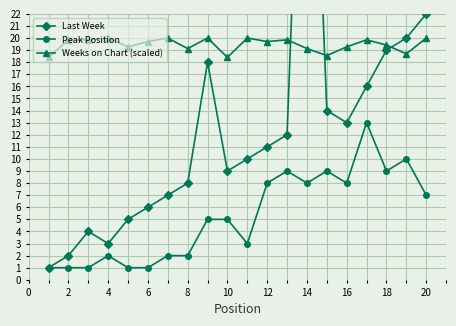

Reading left to right, what are all the values shown in this chart?

Last Week: 1.0	2.0	4.0	3.0	5.0	6.0	7.0	8.0	18.0	9.0	10.0	11.0	12.0	56.0	14.0	13.0	16.0	19.0	20.0	22.0
Peak Position: 1.0	1.0	1.0	2.0	1.0	1.0	2.0	2.0	5.0	5.0	3.0	8.0	9.0	8.0	9.0	8.0	13.0	9.0	10.0	7.0
Weeks on Chart (scaled): 18.4	19.9	19.9	20.0	19.3	19.7	20.0	19.1	20.0	18.4	20.0	19.7	19.9	19.1	18.6	19.3	19.9	19.4	18.7	20.0